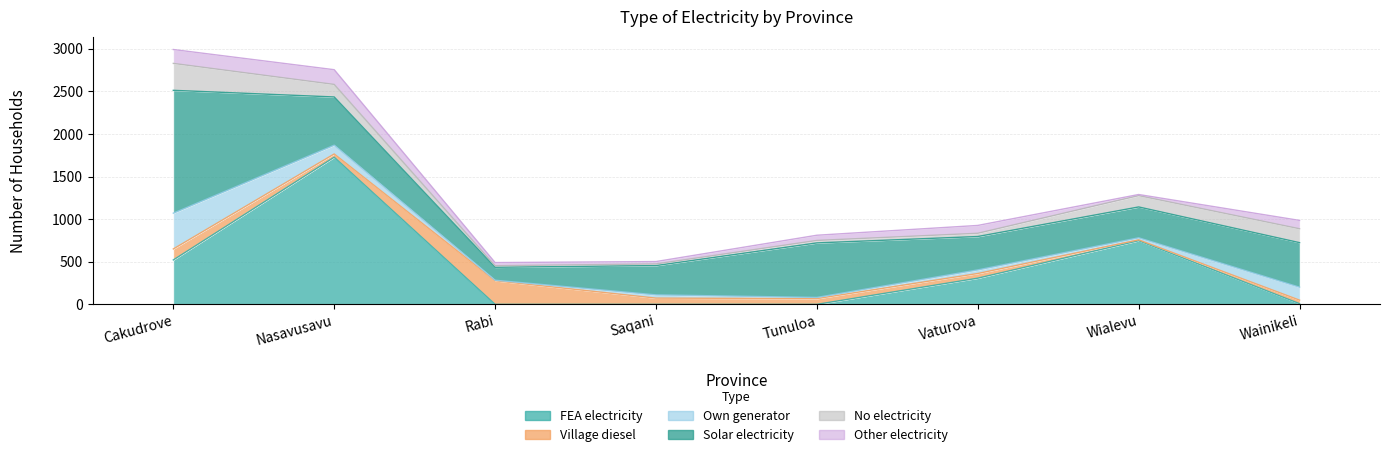

Where do Solar electricity and Village diesel first cross each other?

Nasavusavu and Rabi